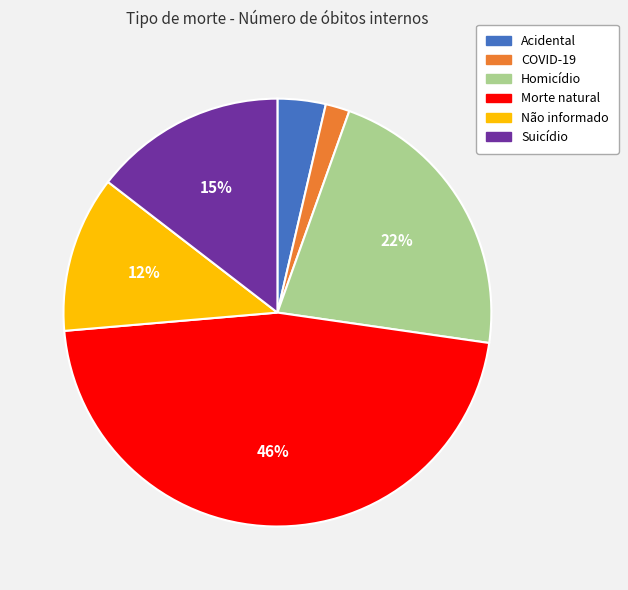

What is the smallest slice in the pie chart?

COVID-19